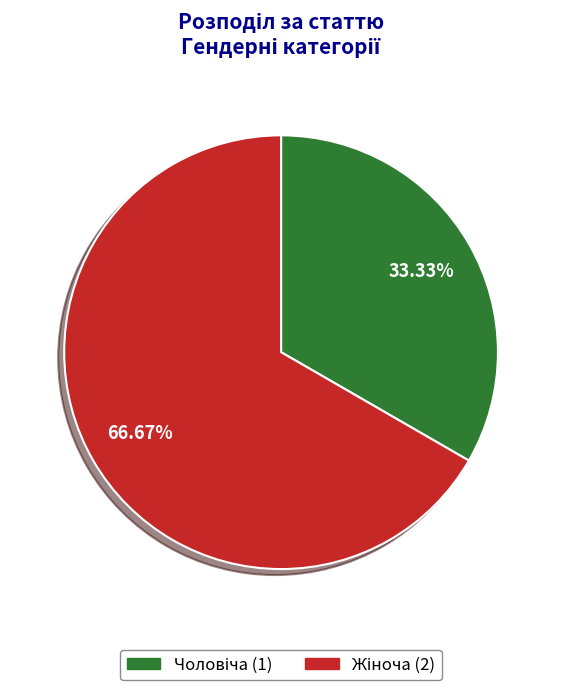

Does any single category account for the majority?

Yes